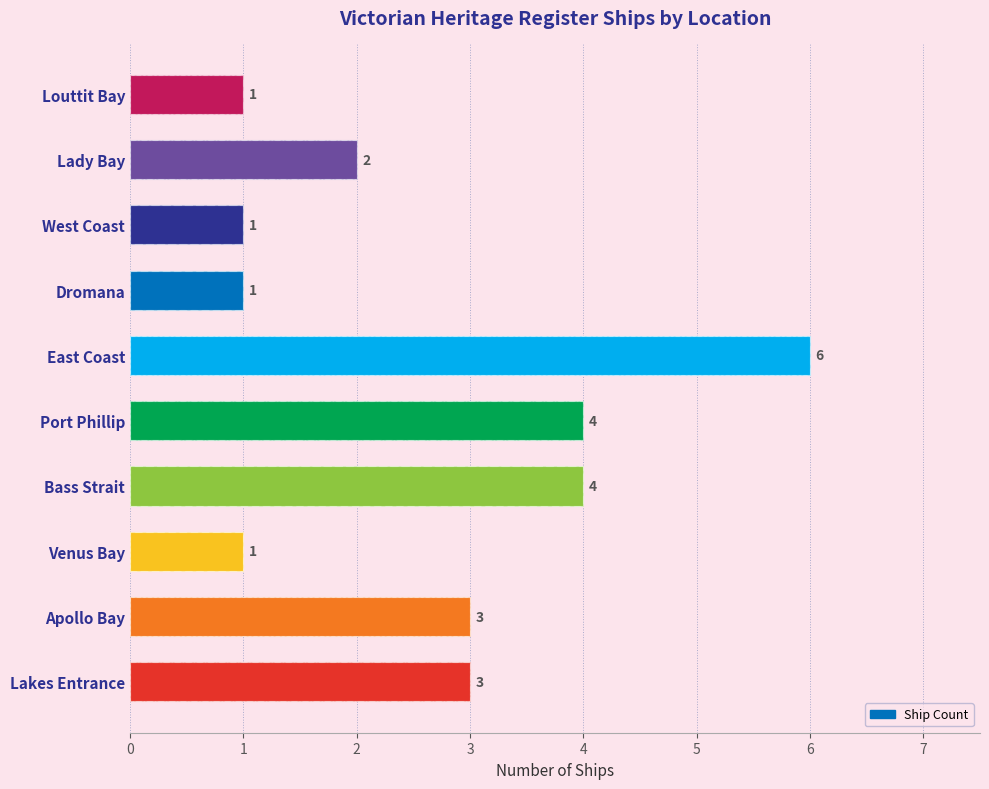

The value at 2 is 1. True or false?

True